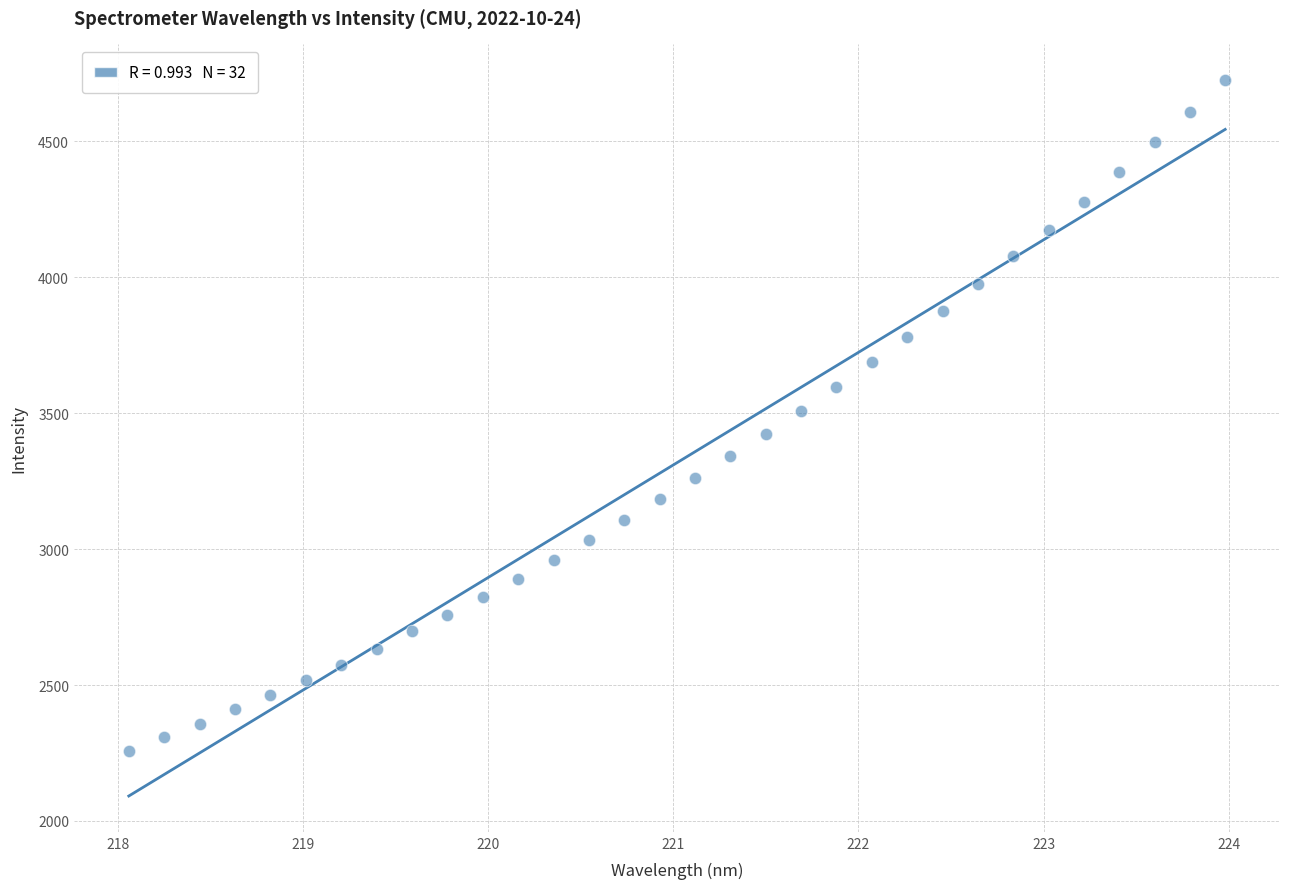

What is the range of X values (max minus min)?

5.9